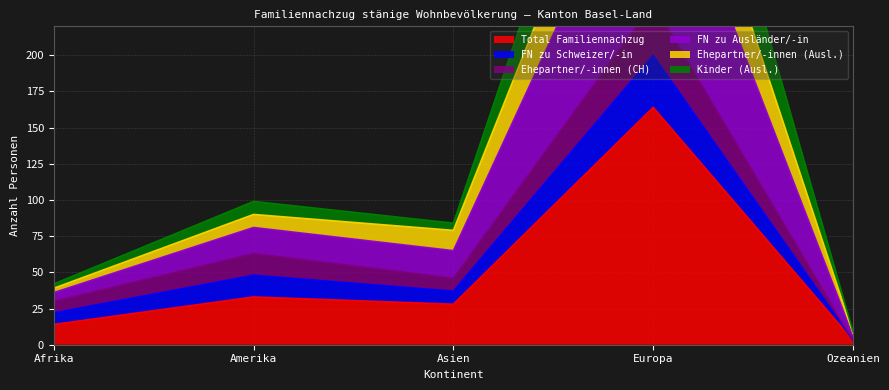

What is the difference between the Total Familiennachzug values at Amerika and Afrika?

19